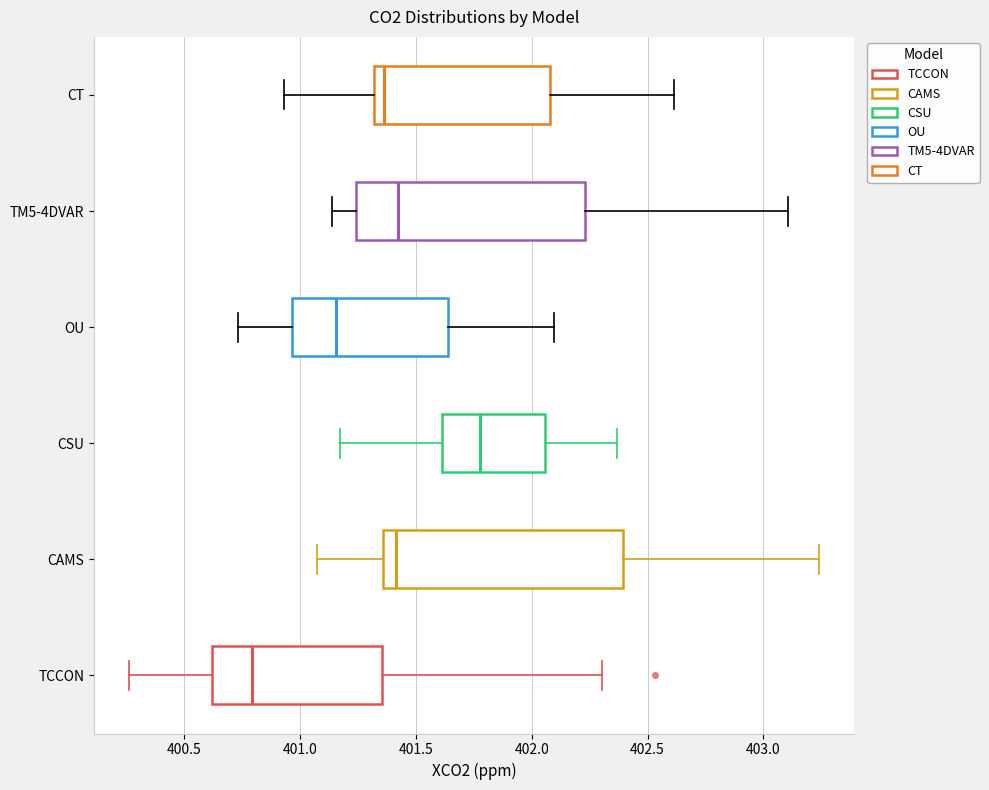

Reading bottom to top, transcribe this box plot: for each box, give where its median line is, the range the box spans, and where its two whiskers end, as read against the x-axis. The values are not printed on the chart, so give them approximately, as read against the axis.

TCCON: median 400.80, box 400.60 to 401.35, whiskers 400.25 to 402.30
CAMS: median 401.40, box 401.35 to 402.40, whiskers 401.05 to 403.25
CSU: median 401.80, box 401.60 to 402.05, whiskers 401.15 to 402.35
OU: median 401.15, box 400.95 to 401.65, whiskers 400.75 to 402.10
TM5-4DVAR: median 401.40, box 401.25 to 402.25, whiskers 401.15 to 403.10
CT: median 401.35, box 401.30 to 402.10, whiskers 400.95 to 402.60